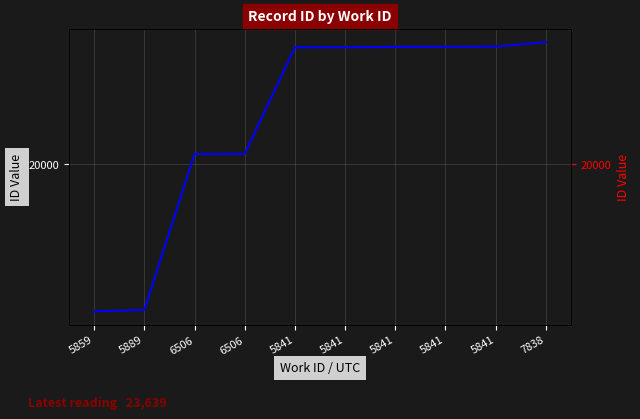

Count the number of values greater than 23488.

4